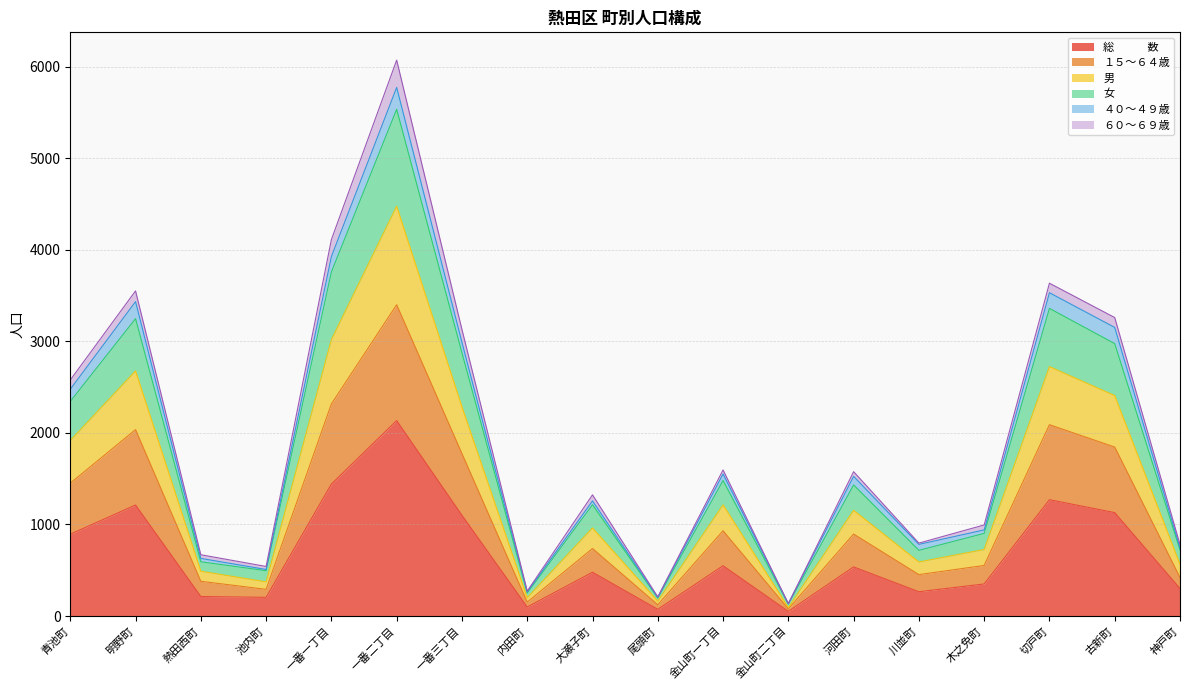

List the labels in order of １５～６４歳 value, largest first.

一番二丁目, 一番一丁目, 切戸町, 明野町, 古新町, 一番三丁目, 青池町, 金山町一丁目, 河田町, 大瀬子町, 木之免町, 川並町, 神戸町, 熱田西町, 池内町, 内田町, 尾頭町, 金山町二丁目